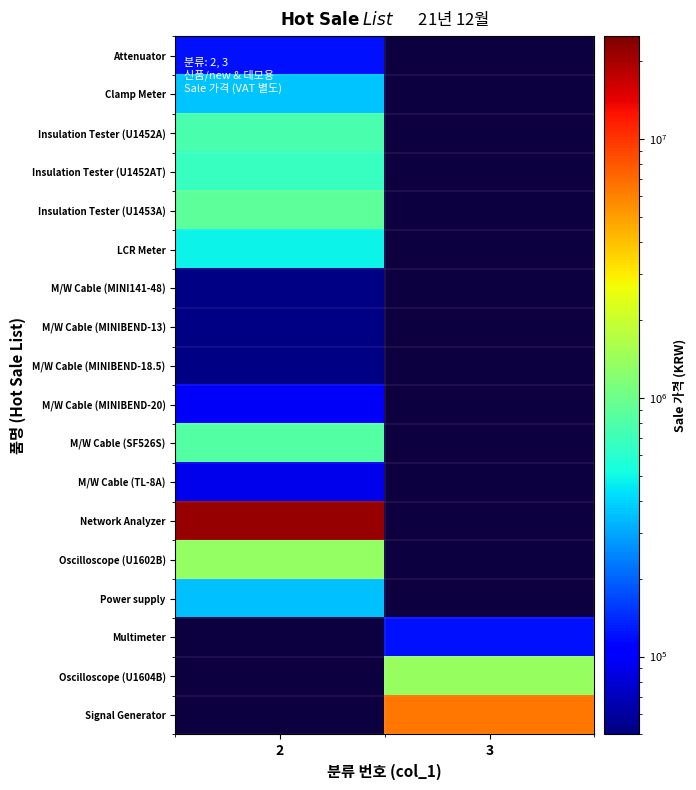

Is the value of LCR Meter at 2 greater than the value of Network Analyzer at 2?

No